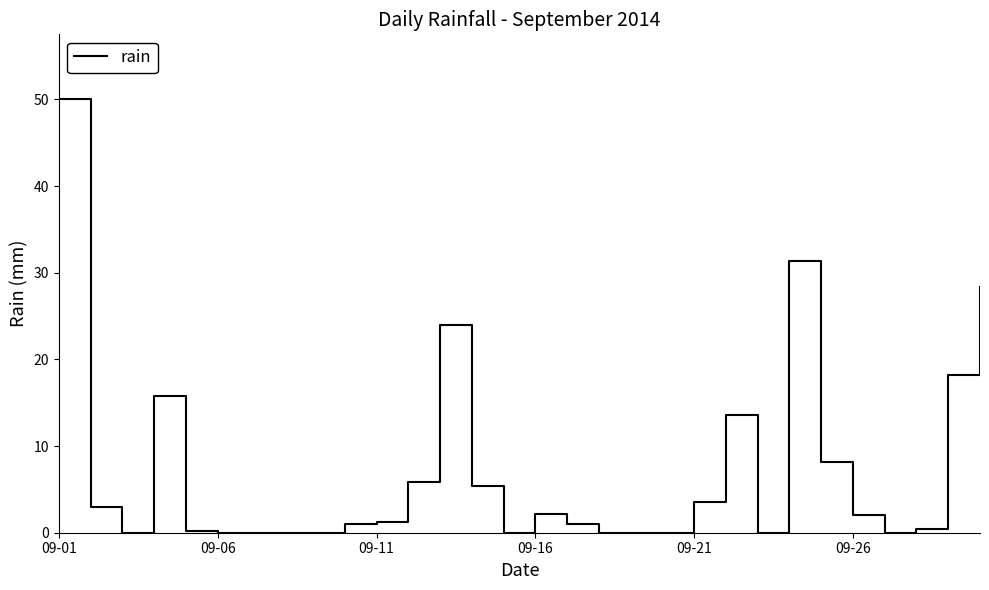

What is the difference between the maximum and minimum values?

50.0